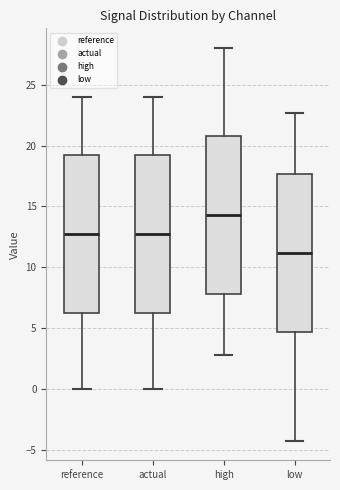

Reading left to right, transcribe this box plot: for each box, give where its median line is, the range the box spans, and where its two whiskers end, as read against the y-axis. The values are not printed on the chart, so give them approximately, as read against the axis.

reference: median 12.5, box 6.5 to 19.0, whiskers 0.0 to 24.0
actual: median 12.5, box 6.5 to 19.0, whiskers 0.0 to 24.0
high: median 14.5, box 8.0 to 21.0, whiskers 3.0 to 28.0
low: median 11.0, box 4.5 to 17.5, whiskers -4.0 to 22.5